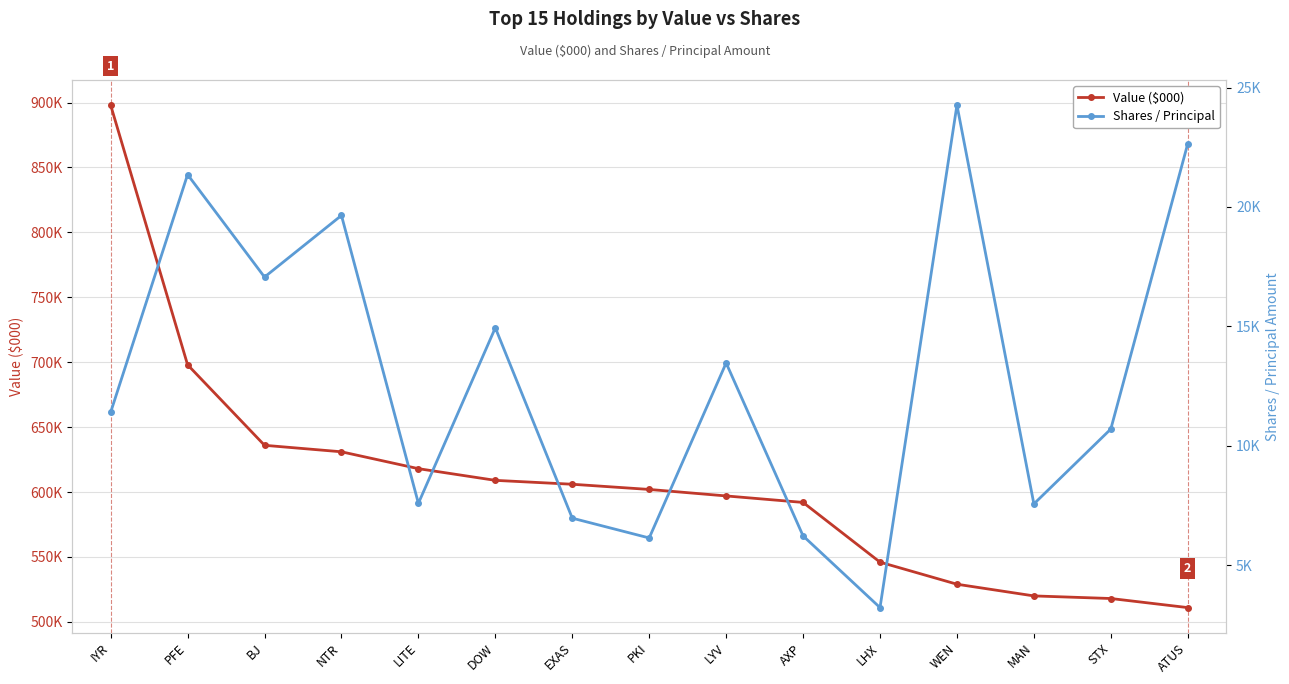

Which series changed the most between NTR and AXP?

Value ($000)